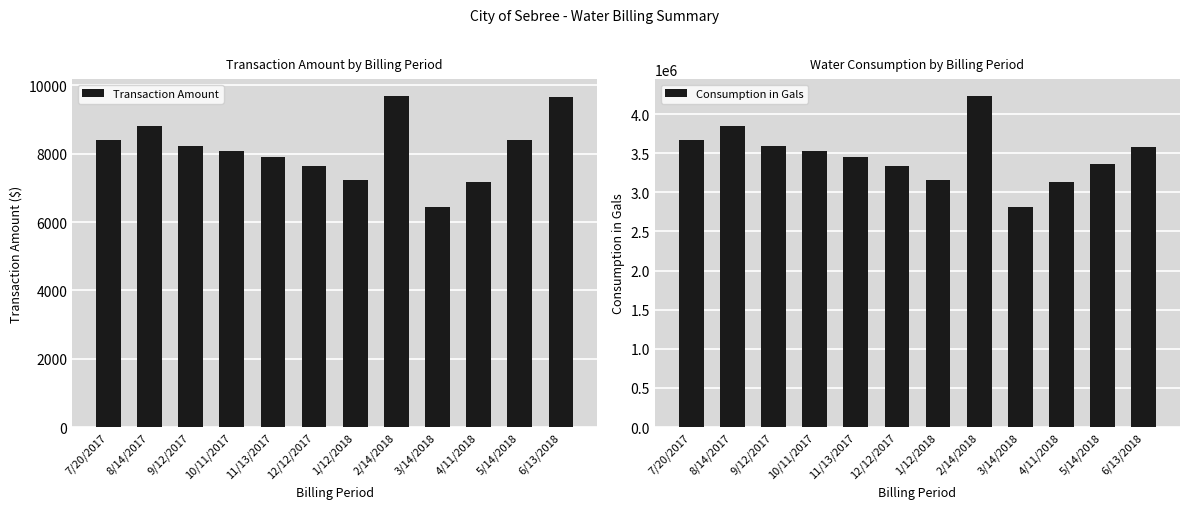

Rank the series at 5/14/2018 from lowest to highest value.

Transaction Amount, Consumption in Gals